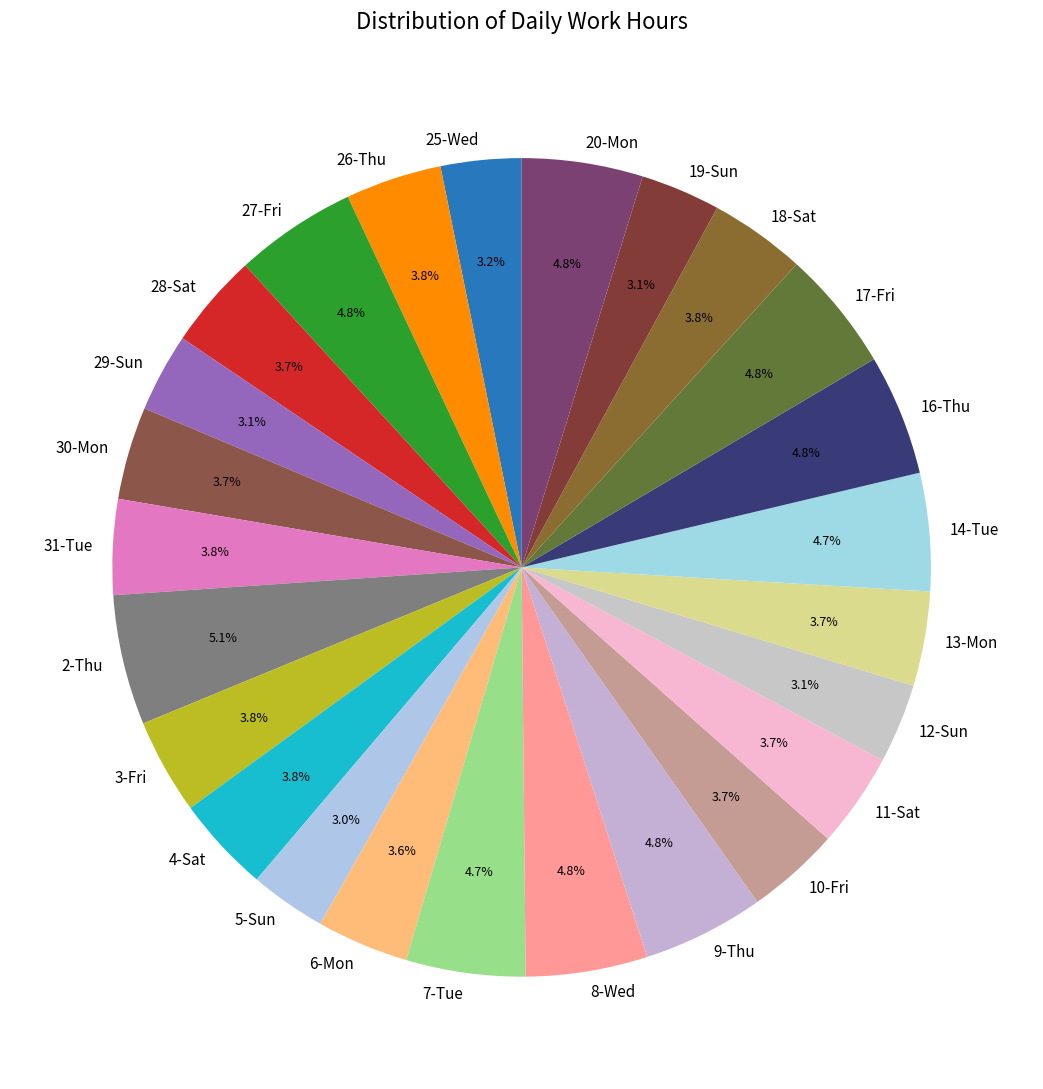

To the nearest percent, what is the average slice percentage?

4%